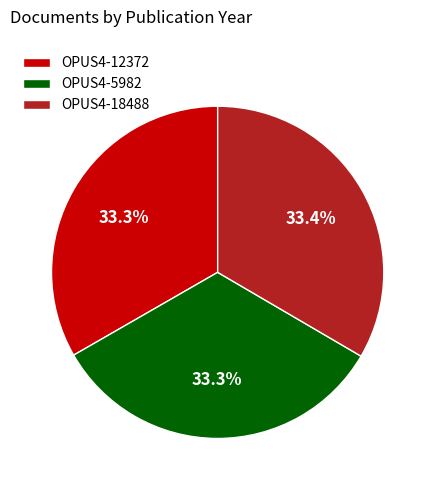

Is the sum of OPUS4-18488 and OPUS4-5982 greater than half?

Yes